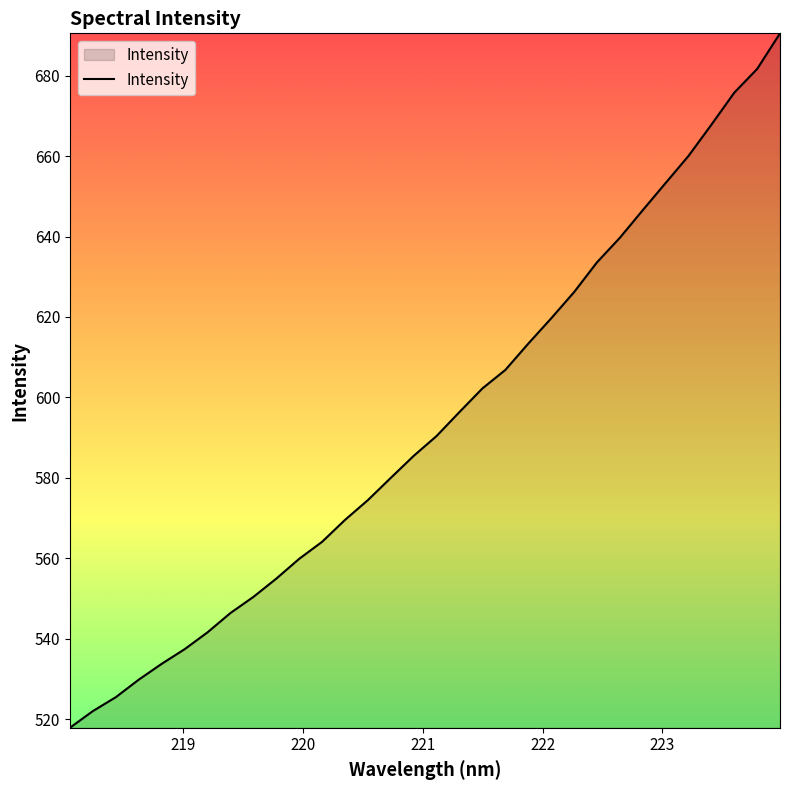

What is the greatest value displayed?

690.5